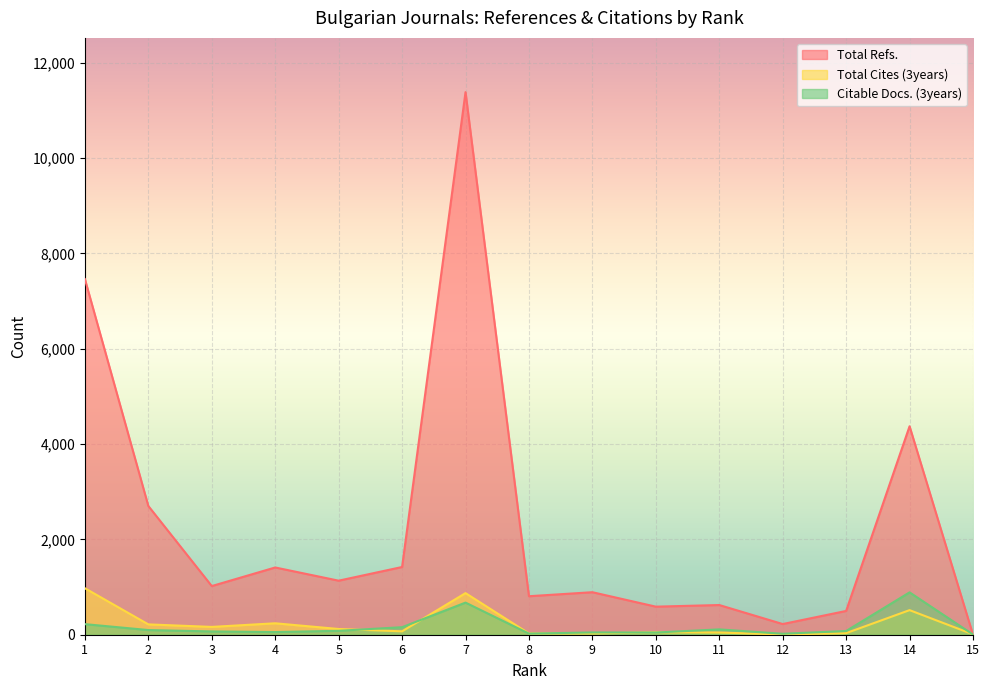

What is the difference between the second highest and minimum values in the Citable Docs. (3years) series?

670